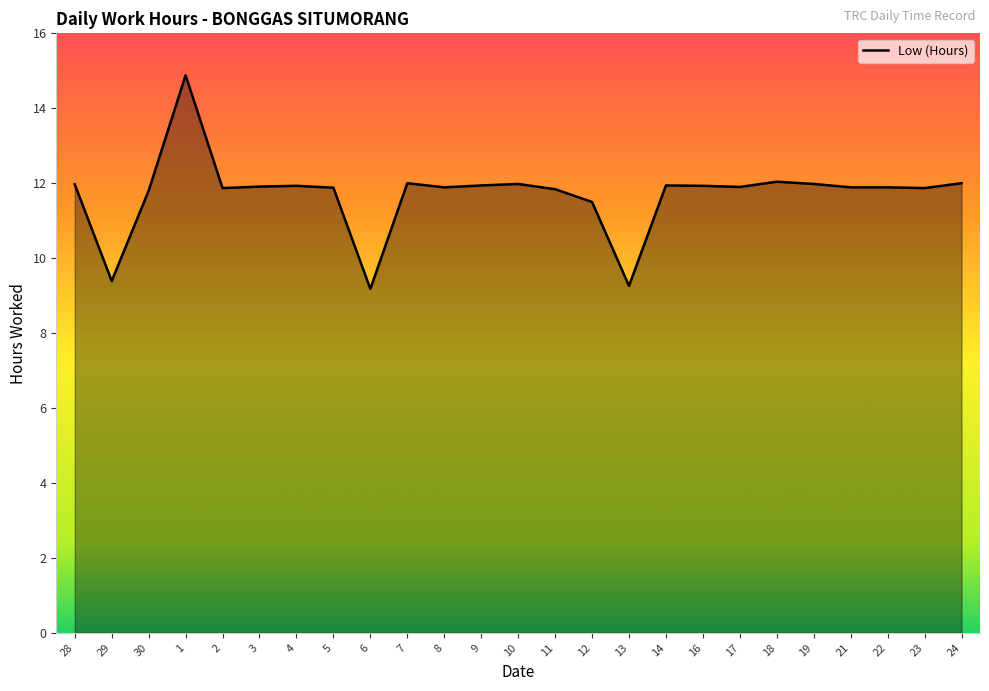

What is the average value?

11.7